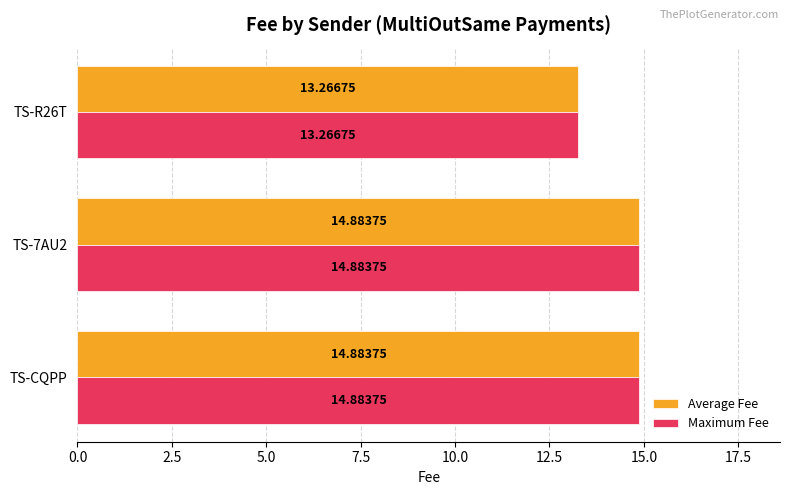

At which label does Average Fee reach its minimum?

TS-R26T